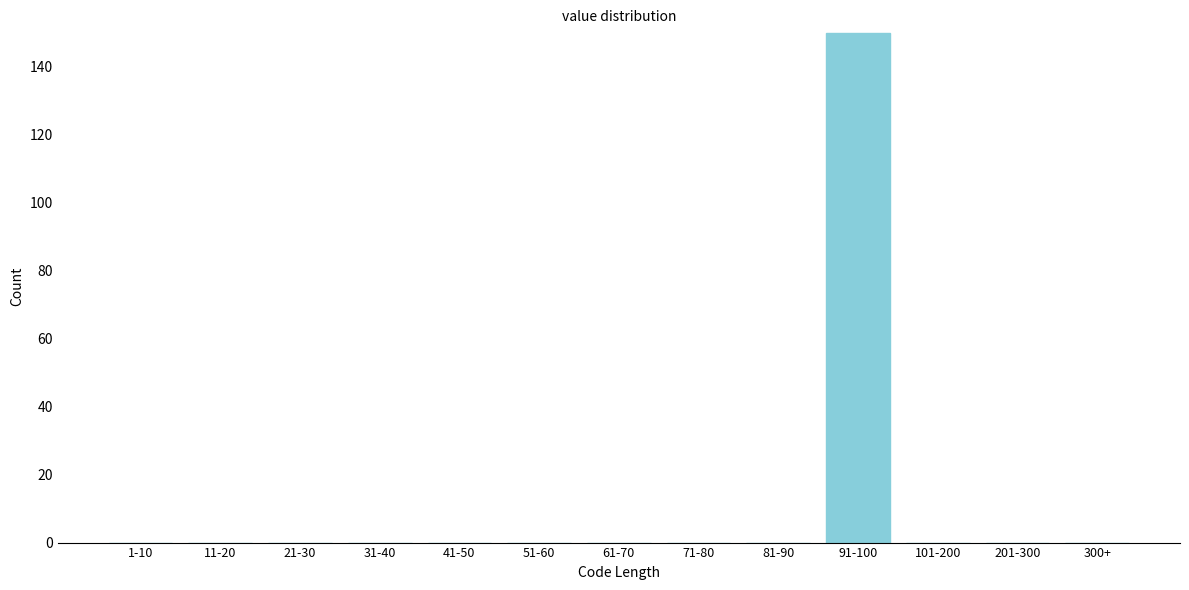

Reading right to left, extract all data points from this chart.

300+=0	201-300=0	101-200=0	91-100=150	81-90=0	71-80=0	61-70=0	51-60=0	41-50=0	31-40=0	21-30=0	11-20=0	1-10=0